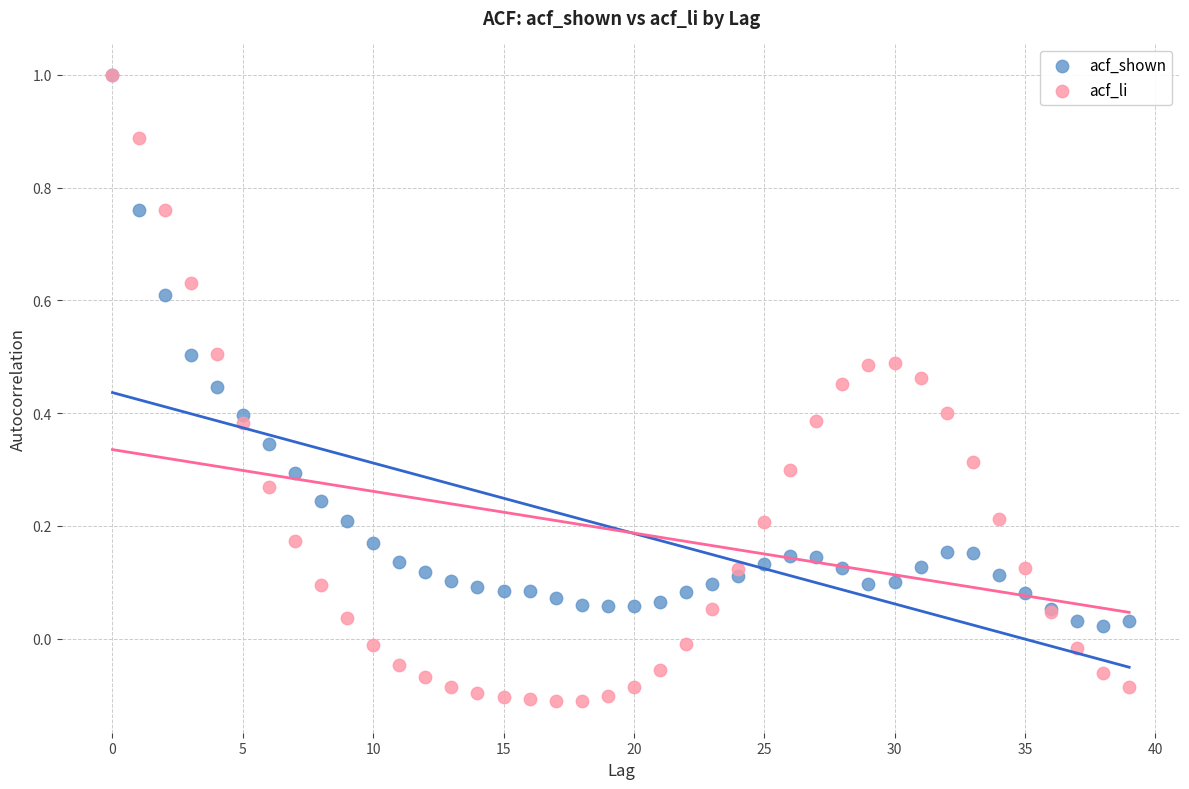

What are all the series names shown in the legend?

acf_shown, acf_li